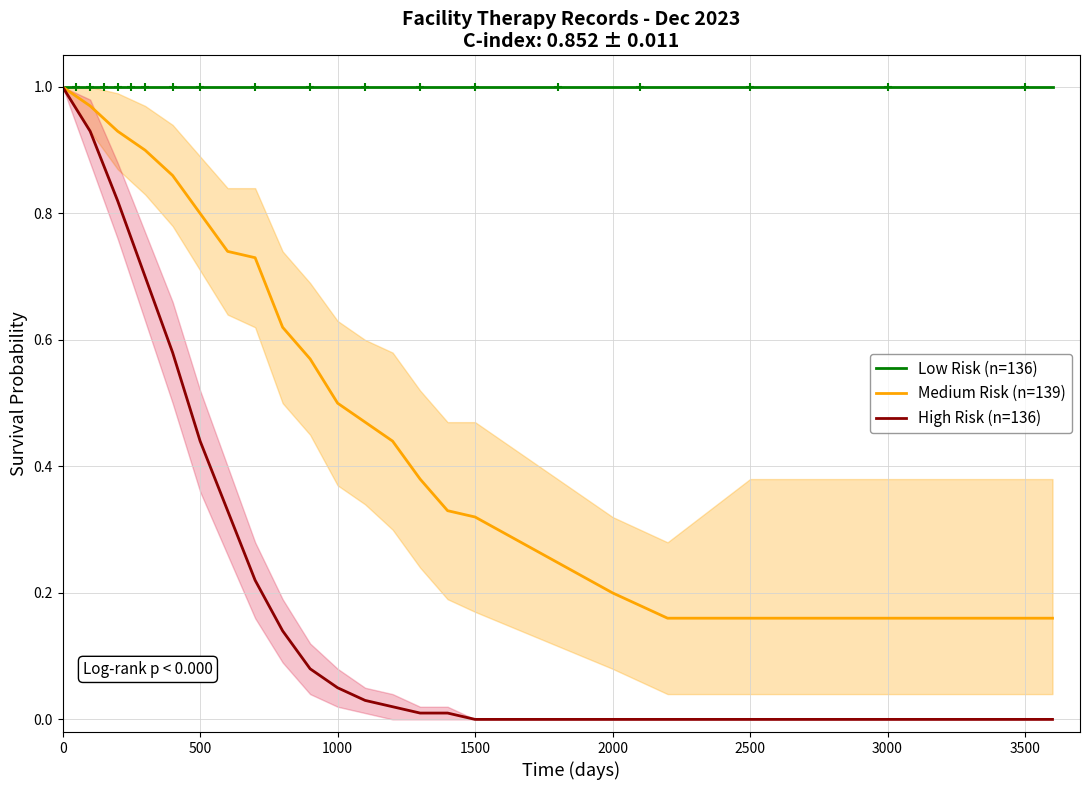

What is the greatest value displayed?

1.0